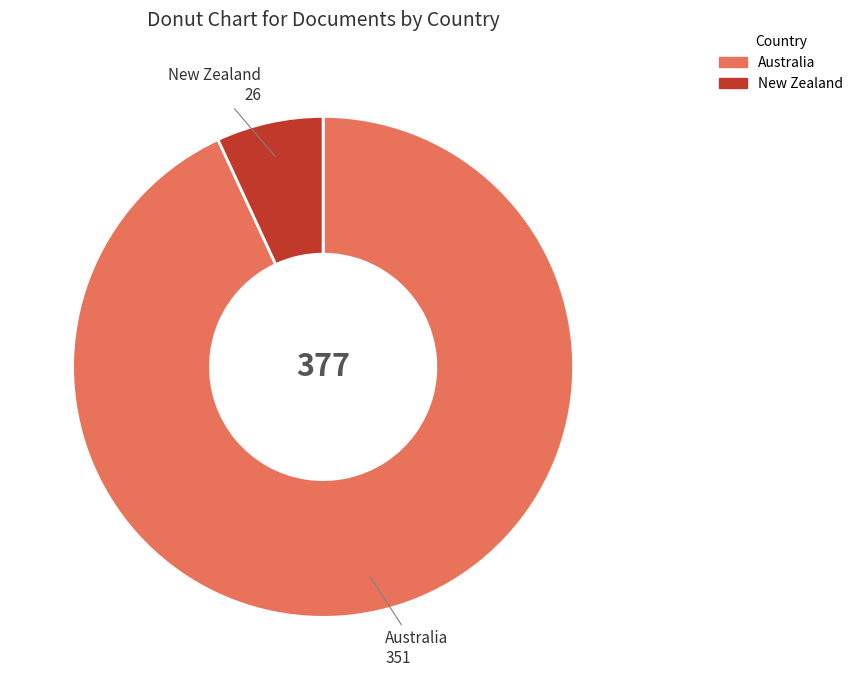

Combined, do New Zealand and Australia account for over 50%?

Yes